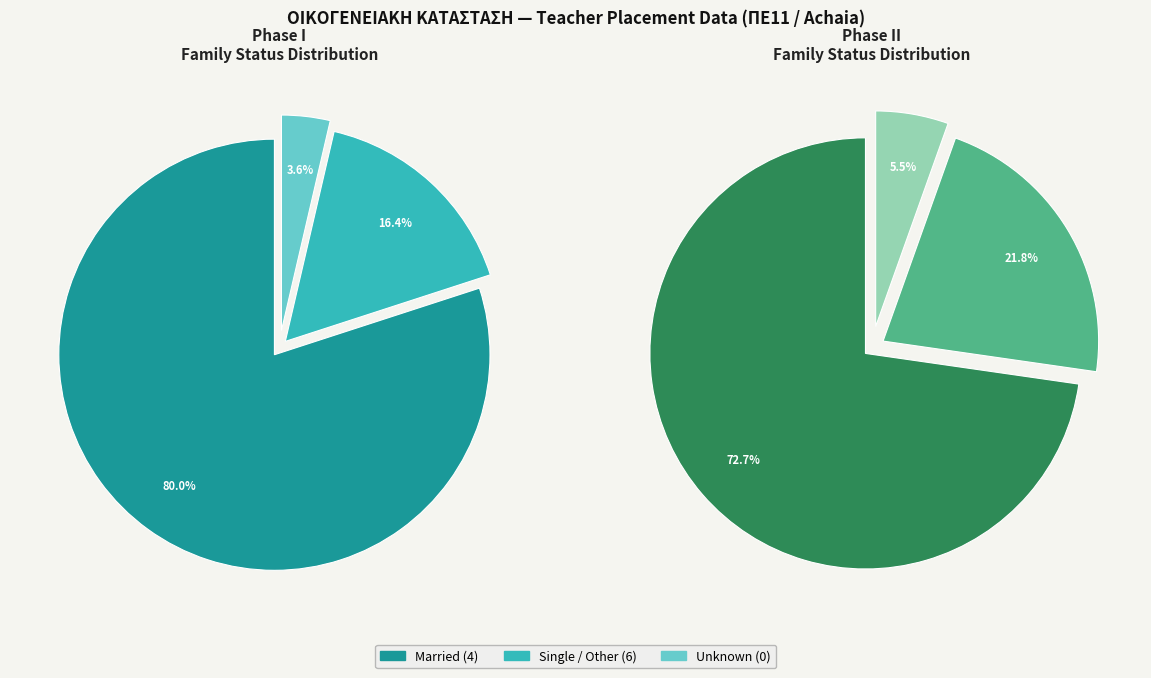

To the nearest percent, what percentage of the pie is 4?

80%